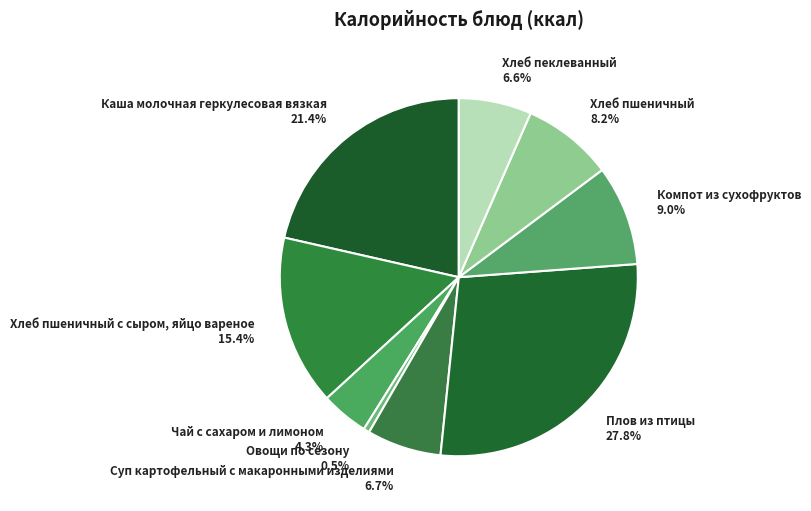

Is Овощи по сезону 0.5% the majority of the pie?

No